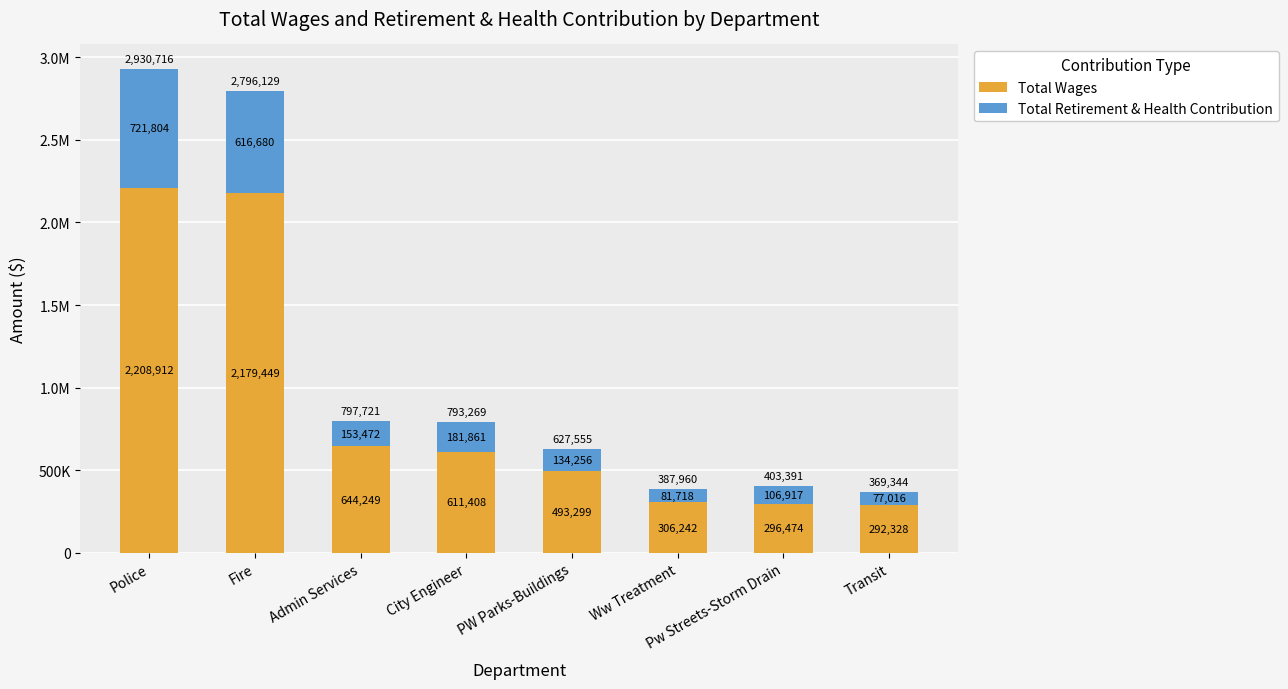

Are the bars horizontal?

No